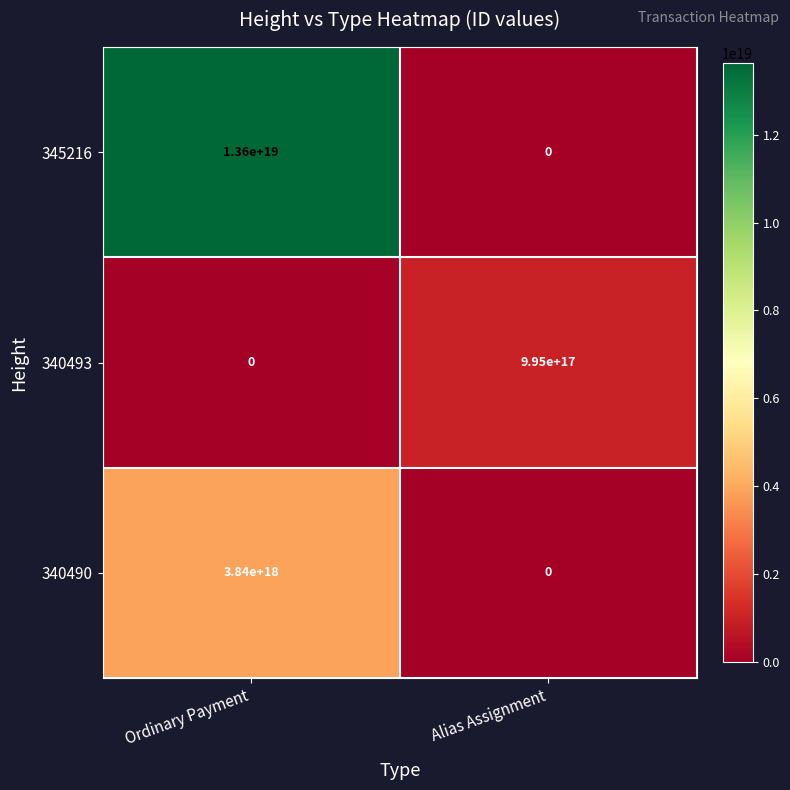

How many categories are shown in the chart?

2